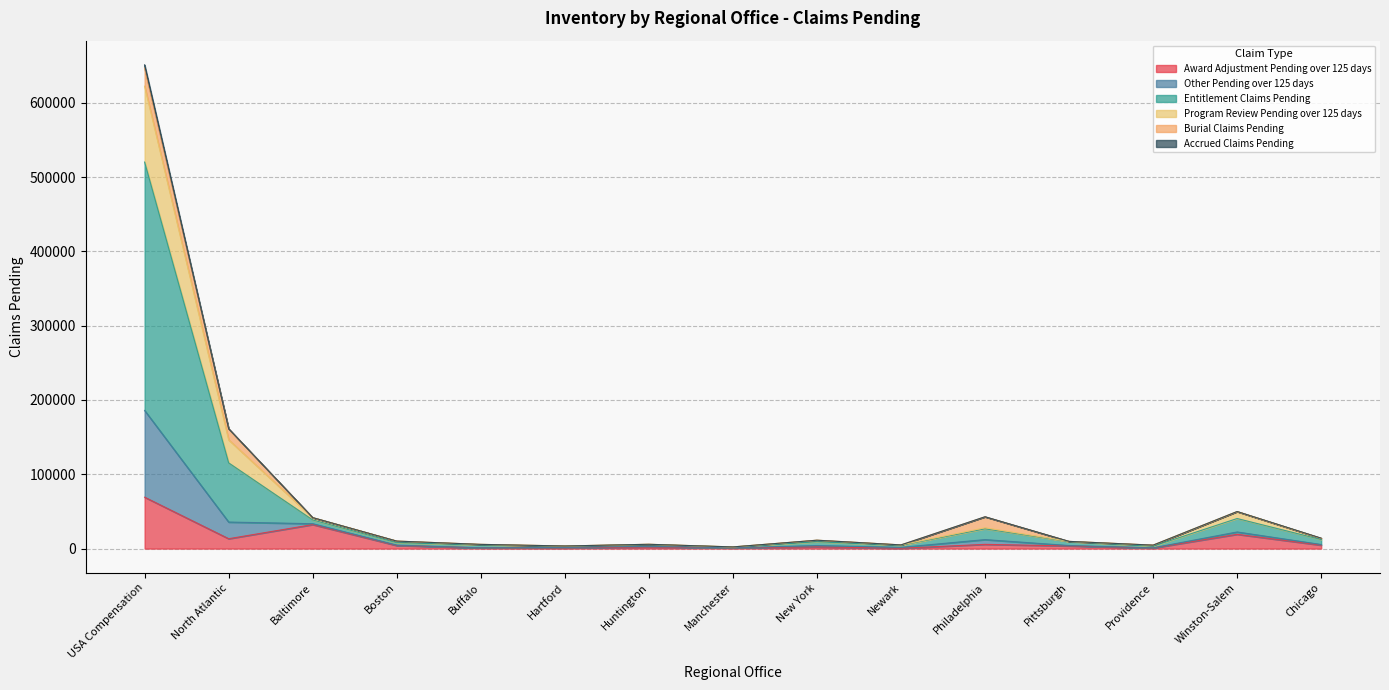

At which category is the sum across all series the highest?

USA Compensation